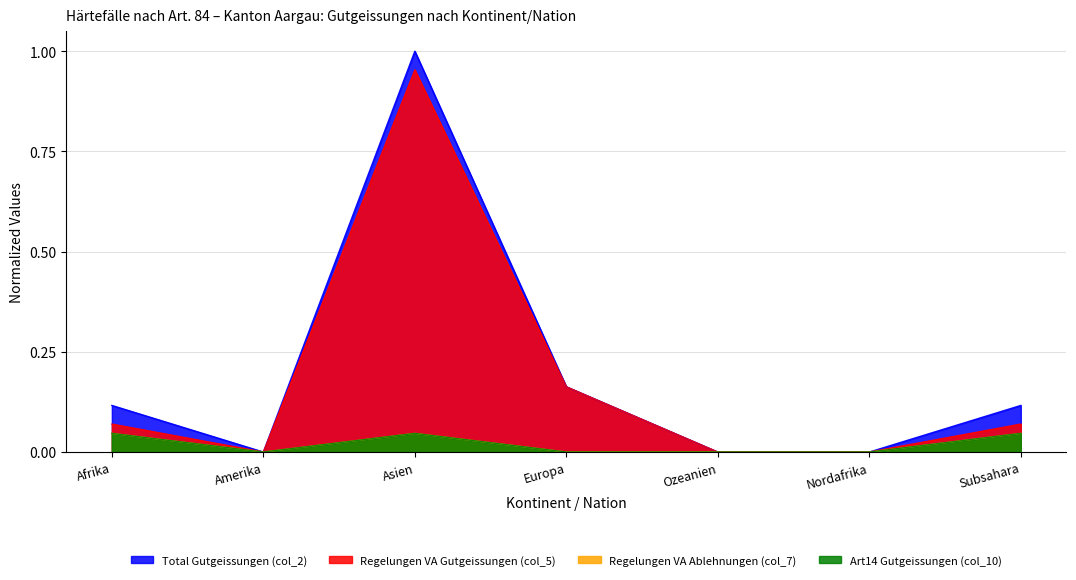

What is the total value across all series at Europa?

0.3